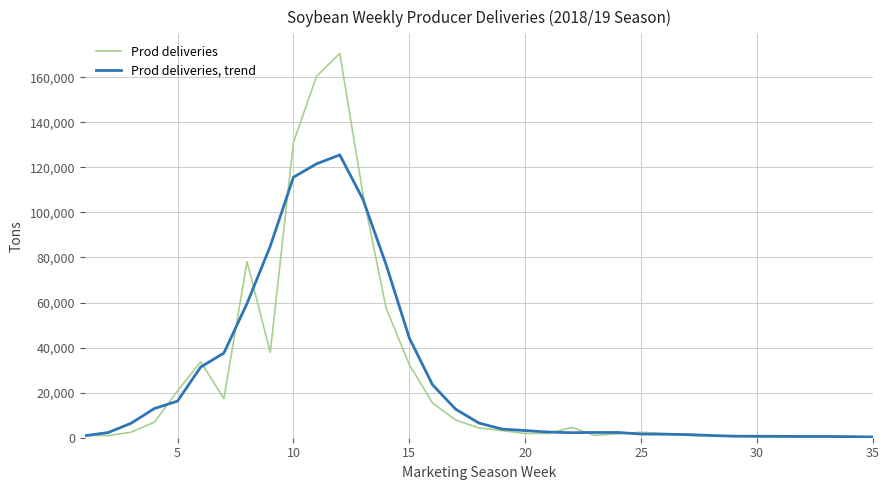

How many categories are shown in the chart?

35